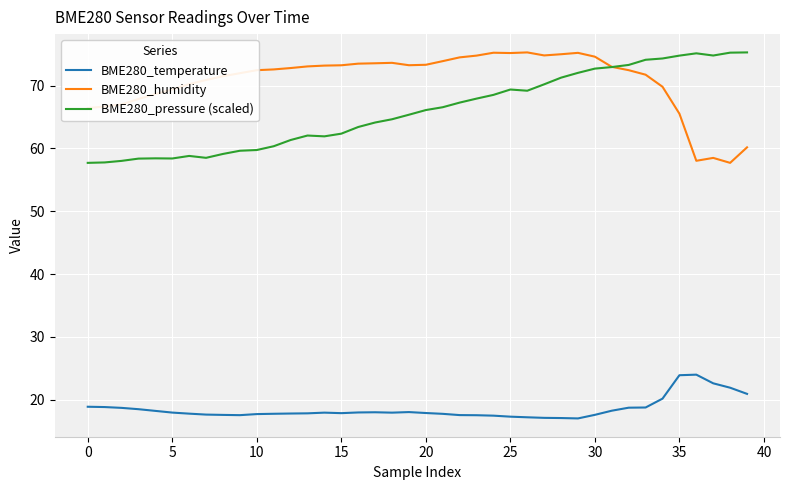

True or false: BME280_temperature and BME280_pressure (scaled) cross at least once.

False